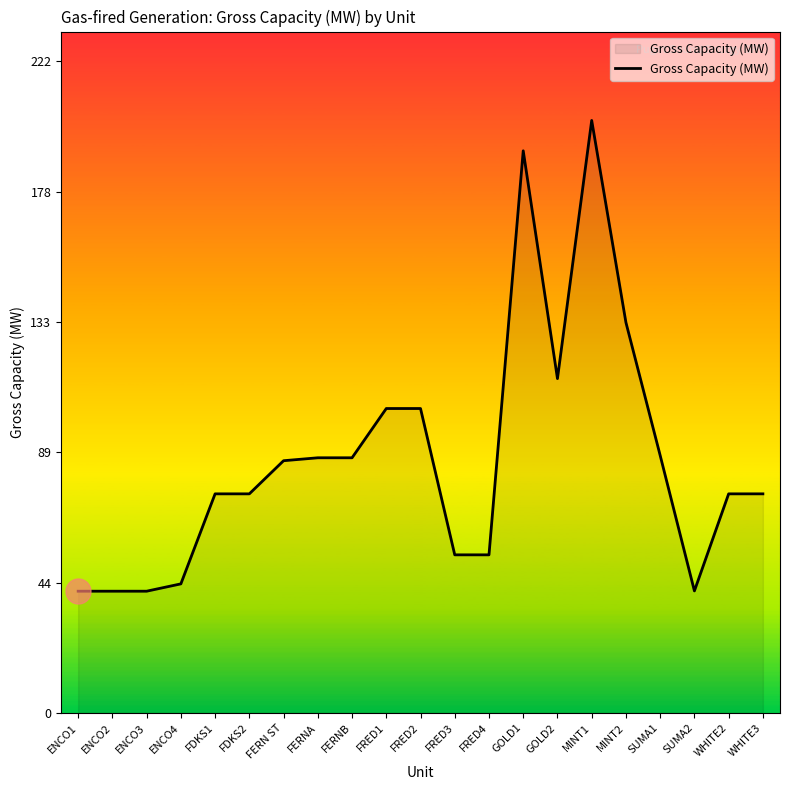

What is the ratio of the value at ENCO4 to the value at MINT1?

0.2